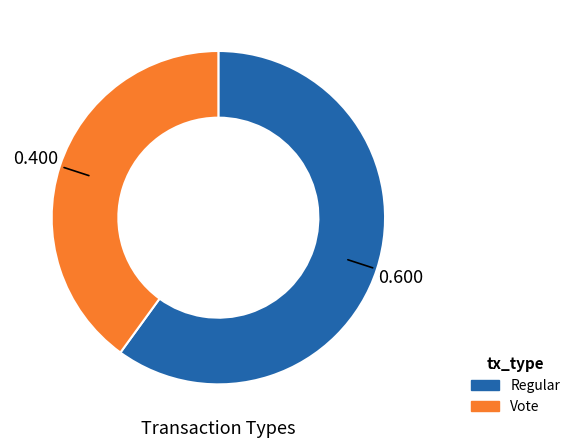

Which has a higher value, Vote or Regular?

Regular